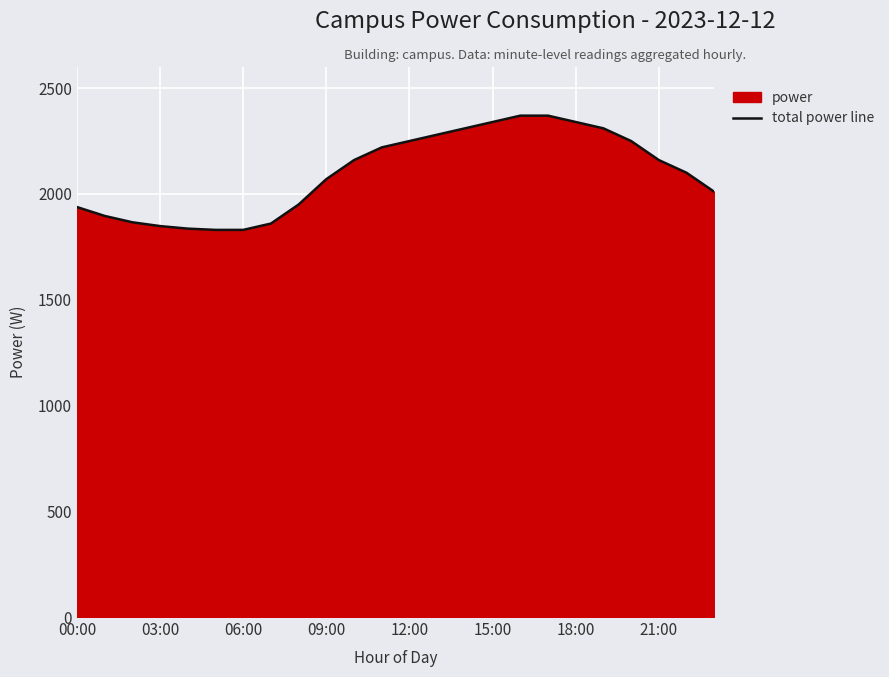

Which category has the highest value across all series?

16